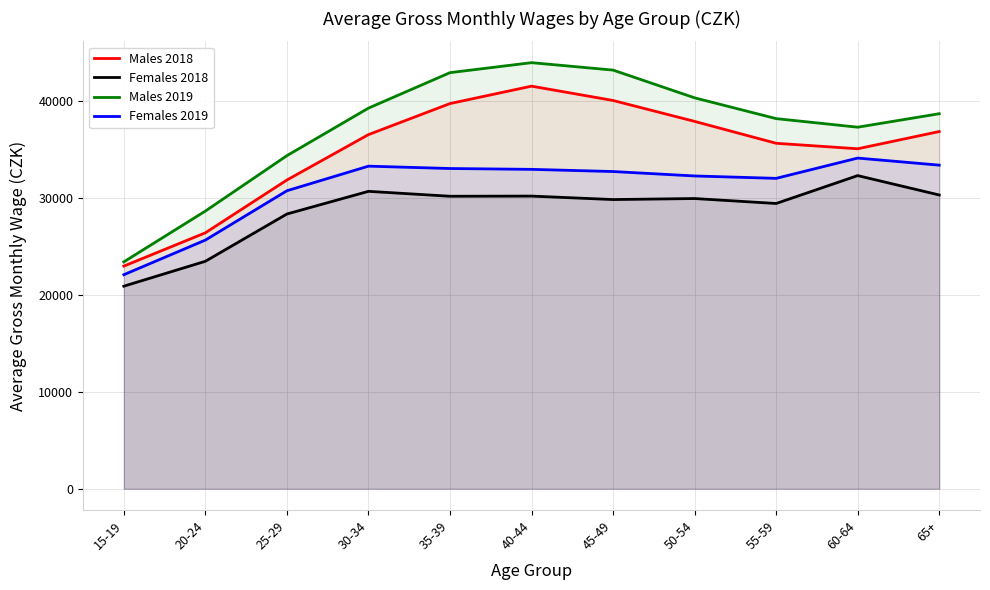

What is the maximum value shown in the chart?

43910